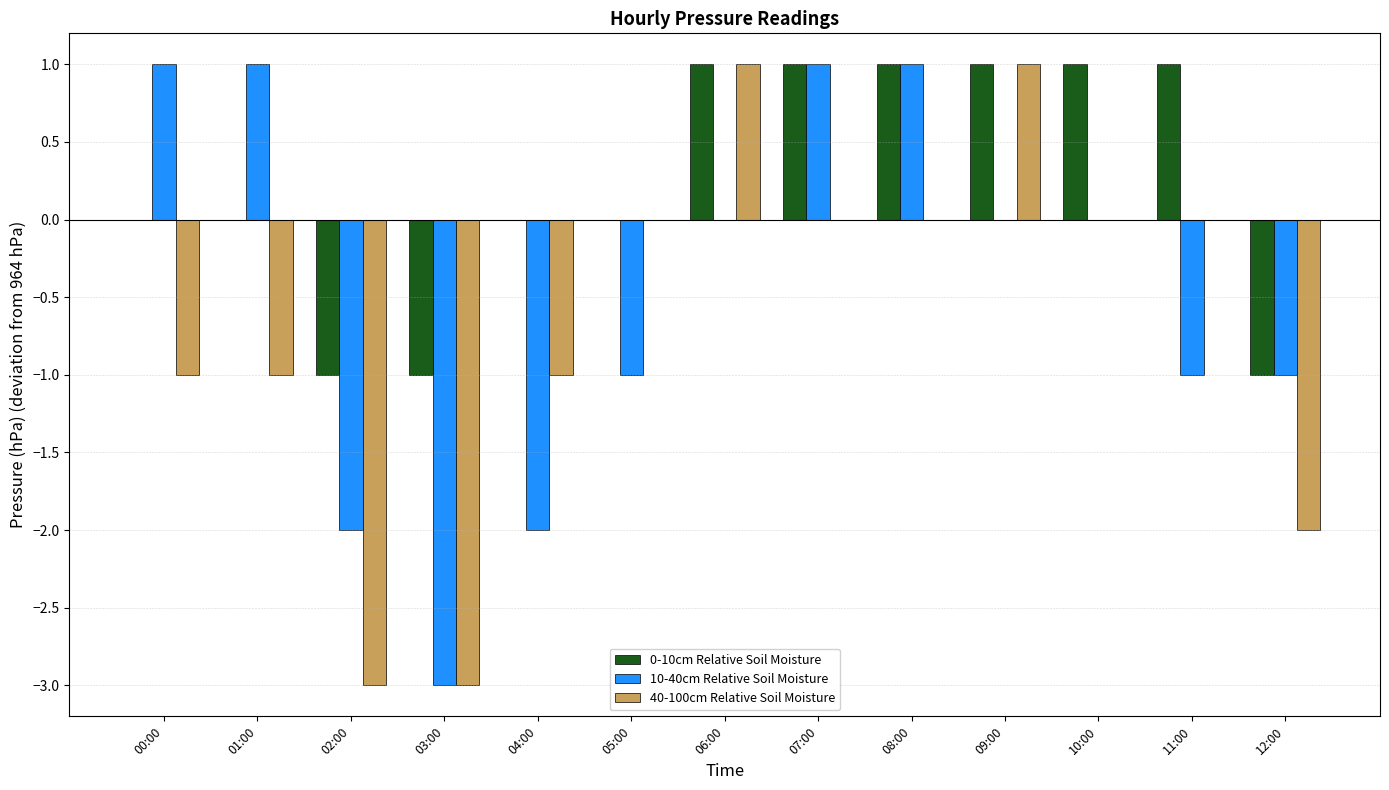

The 0-10cm Relative Soil Moisture series shows 2 at 11:00. True or false?

False